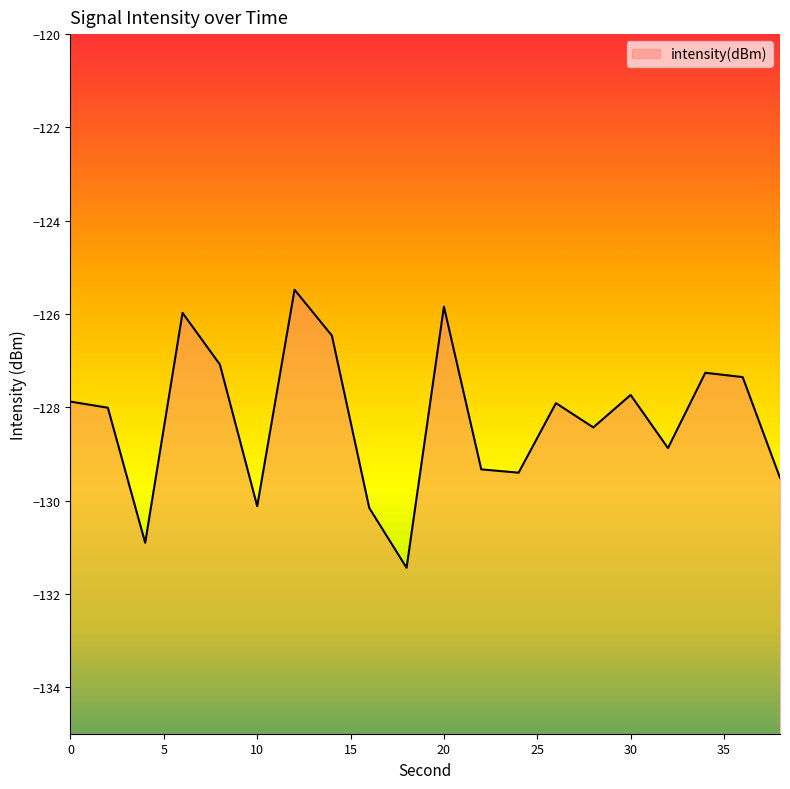

How many data points are above -127?

4